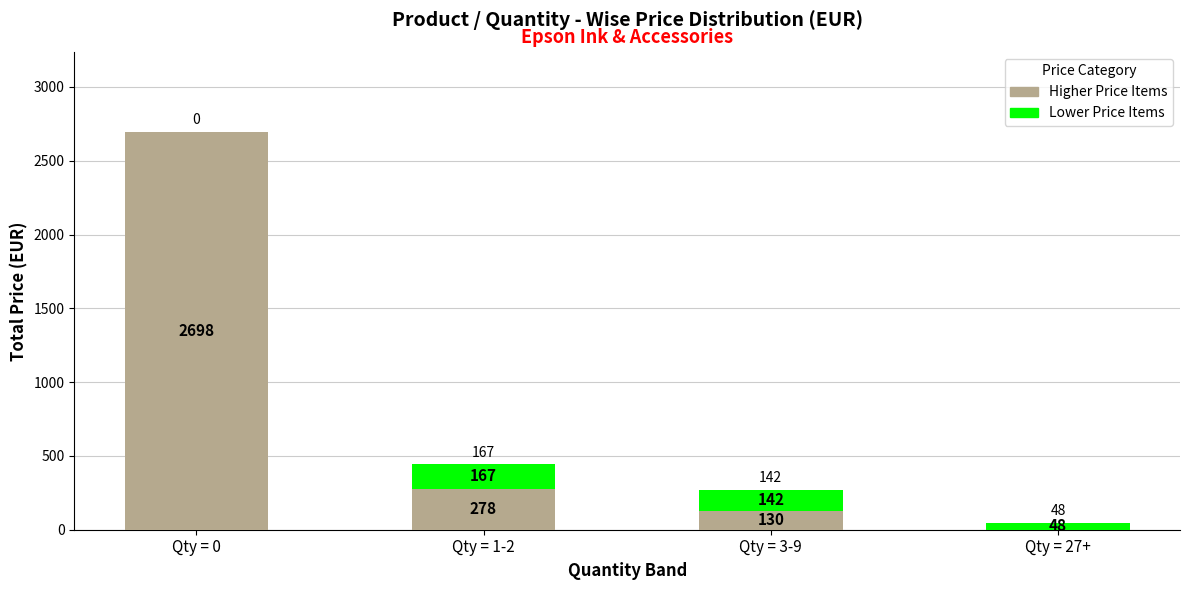

At which category is the sum across all series the highest?

Qty = 0